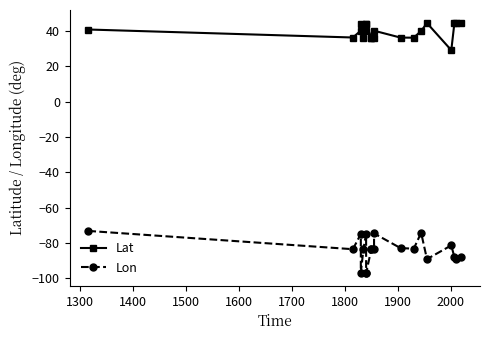

What is the minimum value for Lon?

-97.1